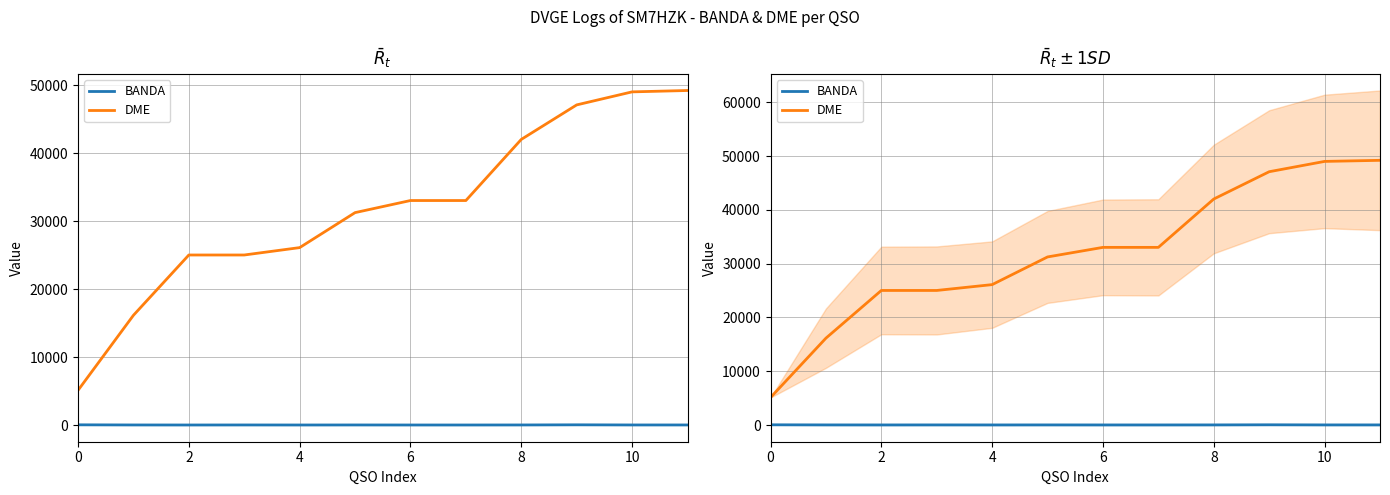

Which category has the lowest value in the BANDA series?

2